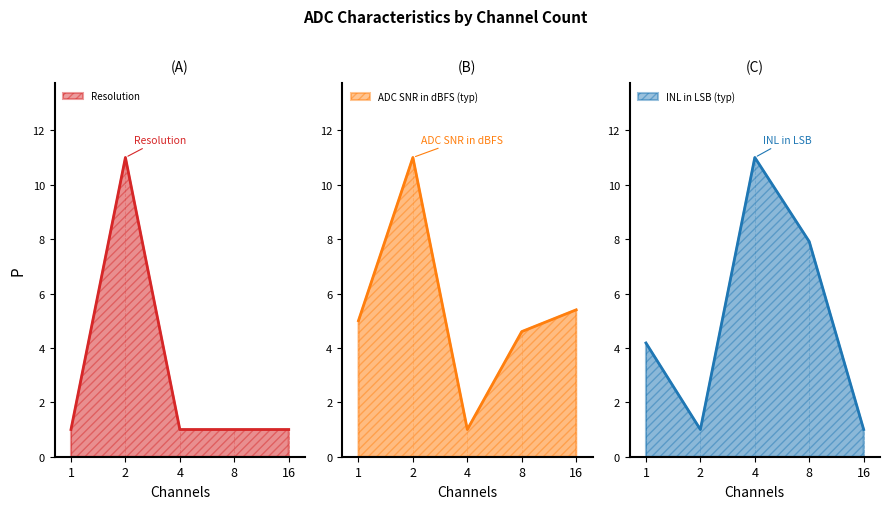

Reading left to right, extract all data points from this chart.

Resolution: 1.0	11.0	1.0	1.0	1.0
ADC SNR in dBFS (typ): 5.0	11.0	1.0	4.6	5.4
INL in LSB (typ): 4.2	1.0	11.0	7.9	1.0